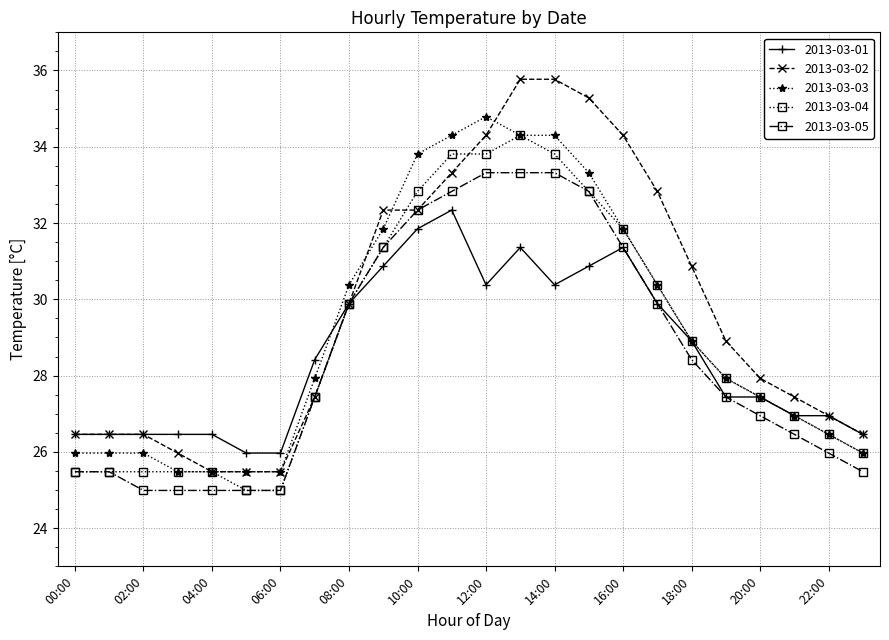

What is the minimum value for 2013-03-04?

25.0